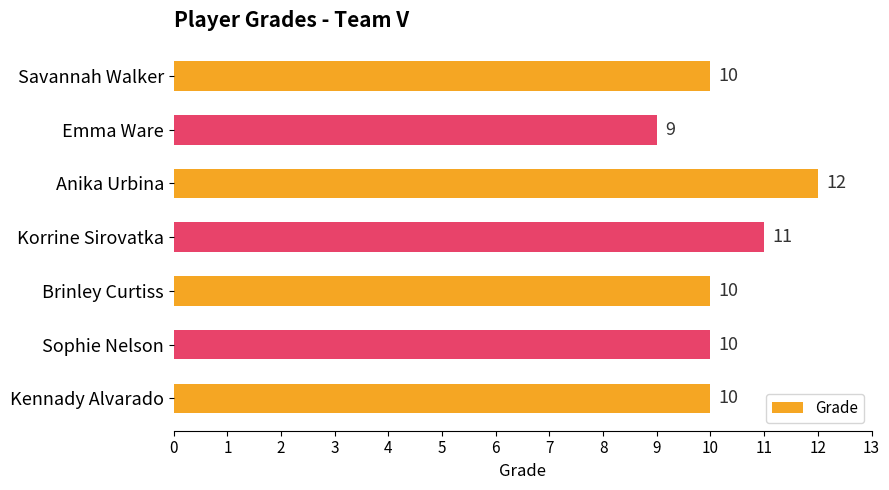

Approximately how many times larger is the value at Brinley Curtiss compared to Emma Ware?

1.1